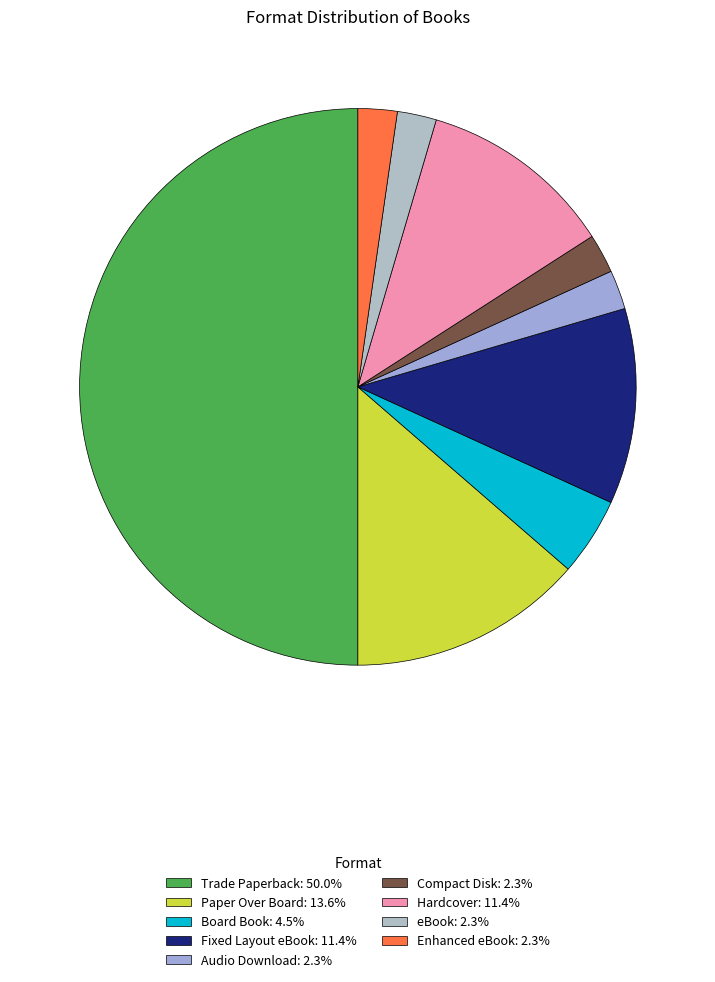

Count the number of slices in the pie.

9